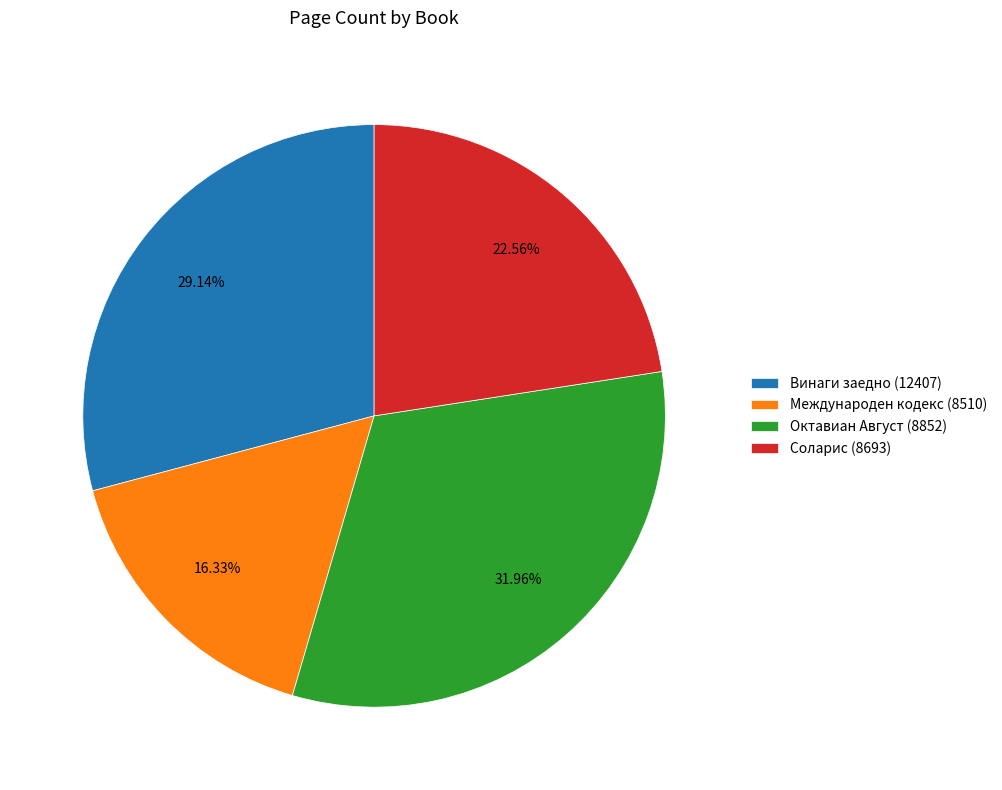

What percentage is the Международен кодекс (8510) slice, to the nearest percent?

16%